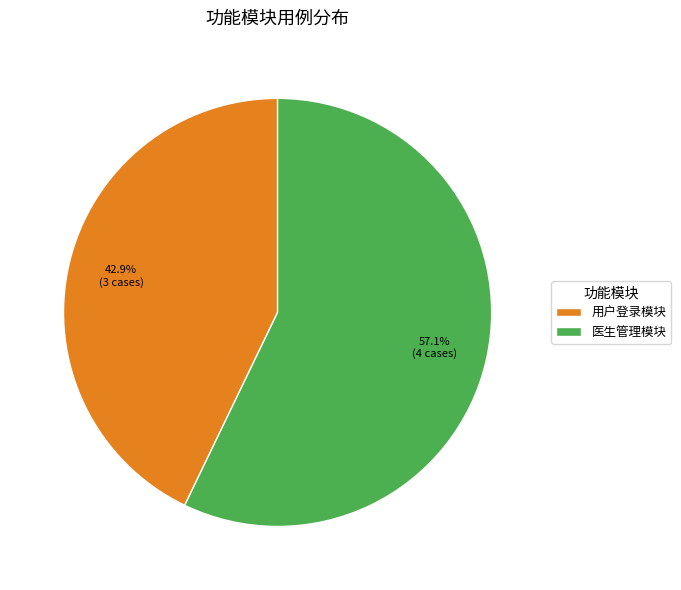

How many segments does this pie chart have?

2